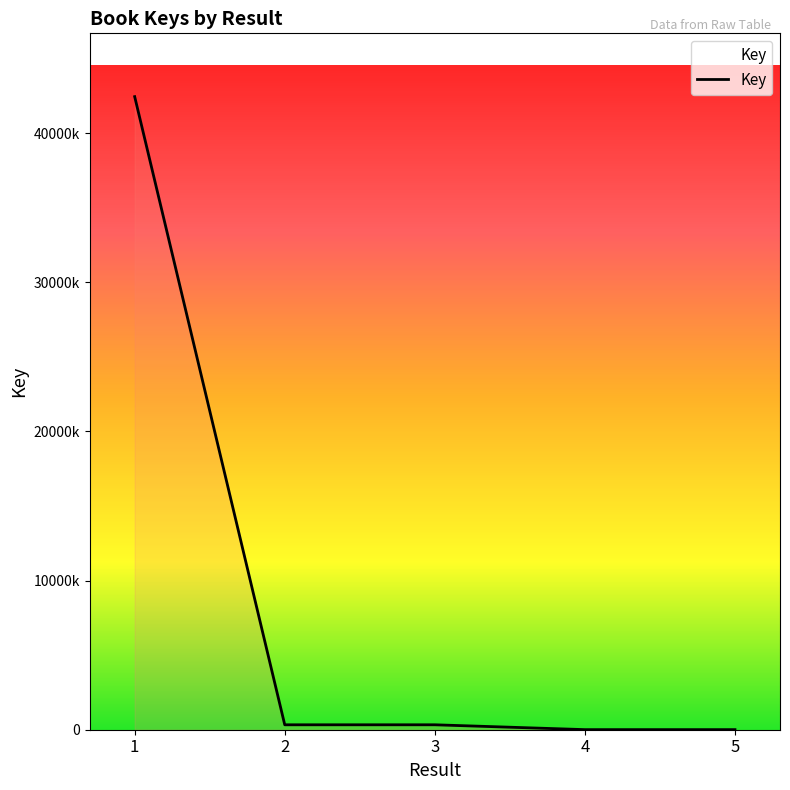

List the labels in order of value, largest first.

1, 3, 2, 4, 5